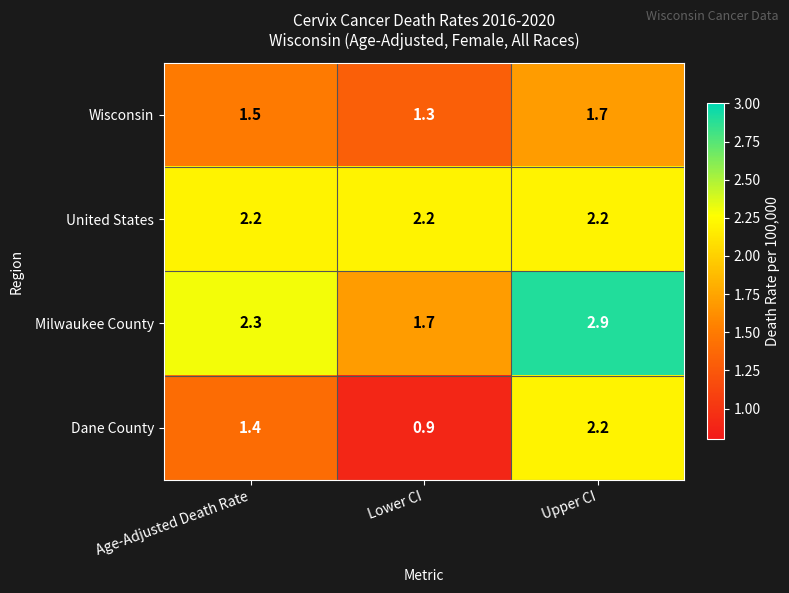

What is the minimum value shown in the chart?

0.9